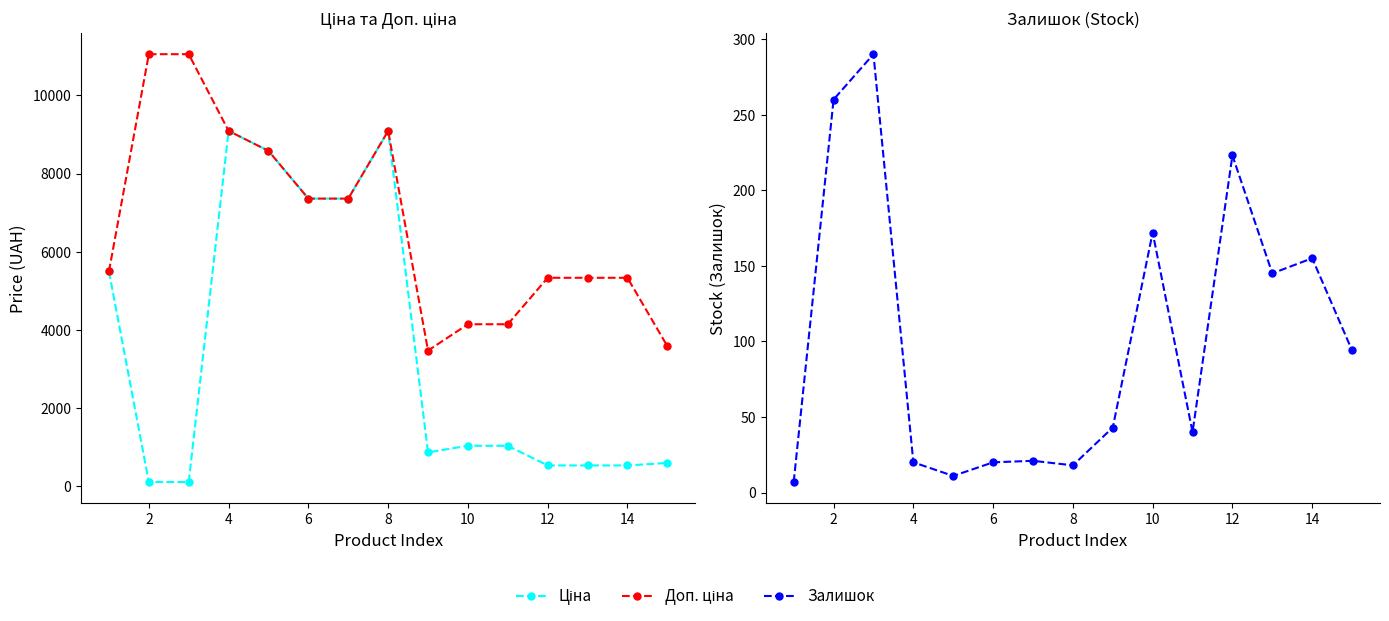

What is the label of the 2nd point from the left?

2